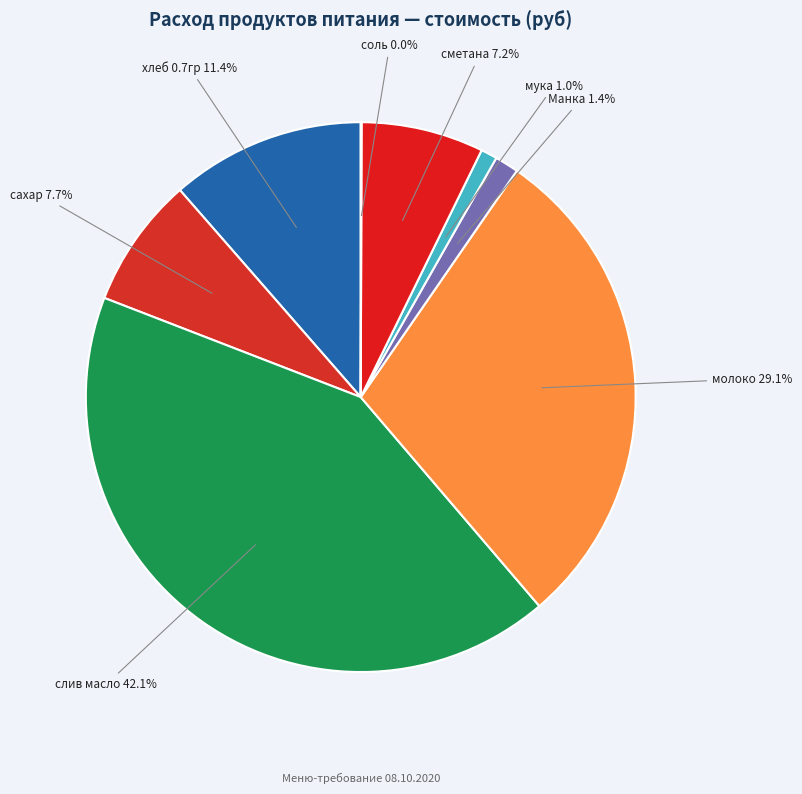

Count the number of slices in the pie.

8